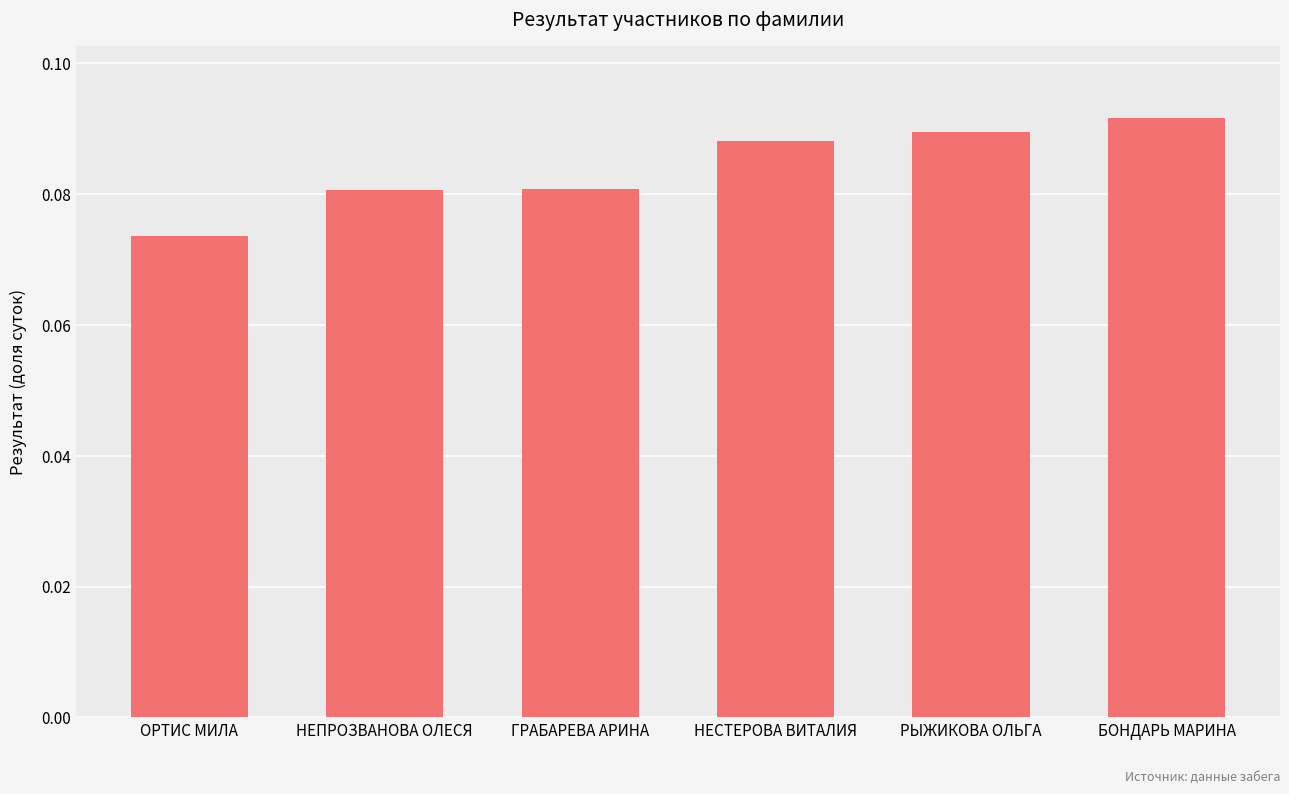

True or false: the data shows 0.0 at ОРТИС МИЛА.

False